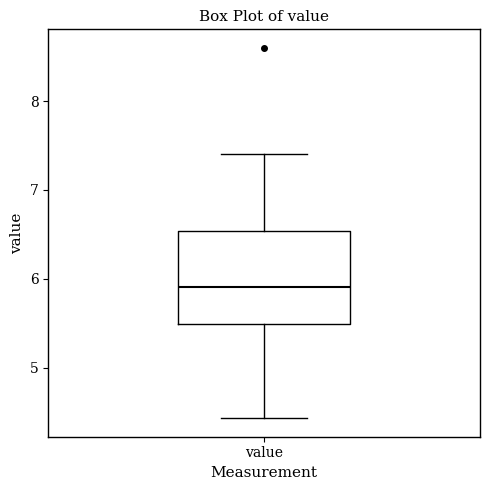

Where is the lower edge of the box for value on the y-axis? The values are not printed on the chart, so give them approximately, as read against the axis.

5.5